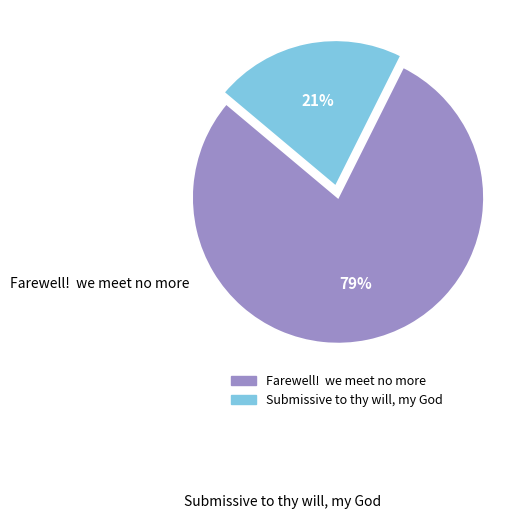

Count the number of slices in the pie.

2